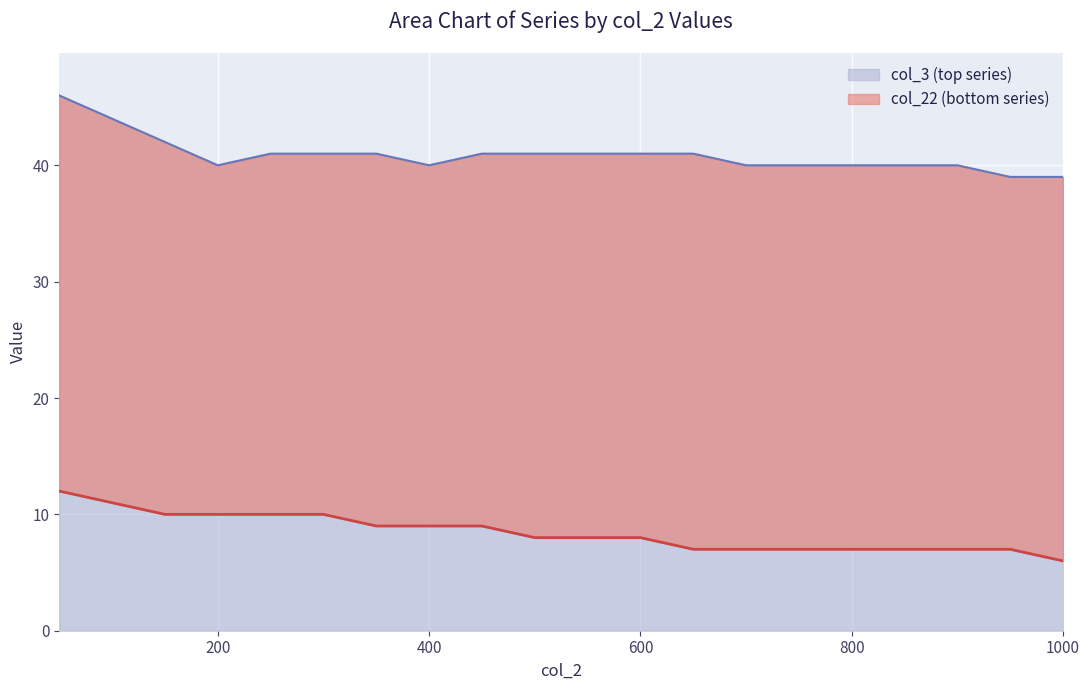

At which category does col_3 reach its first local valley?

200